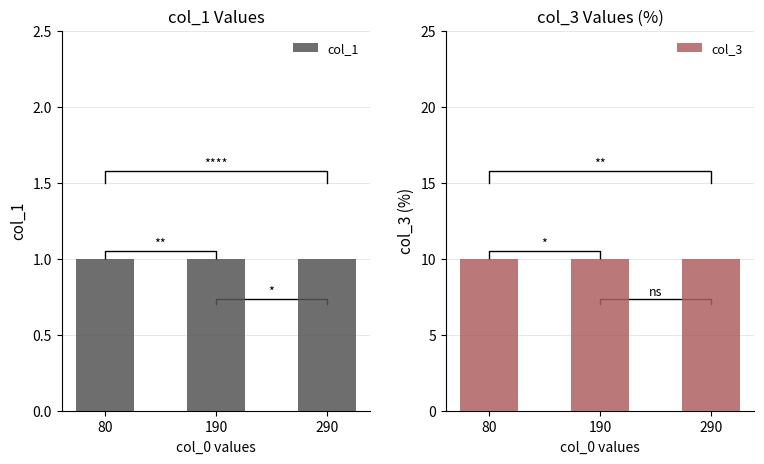

Which series has the largest total across all categories?

col_3